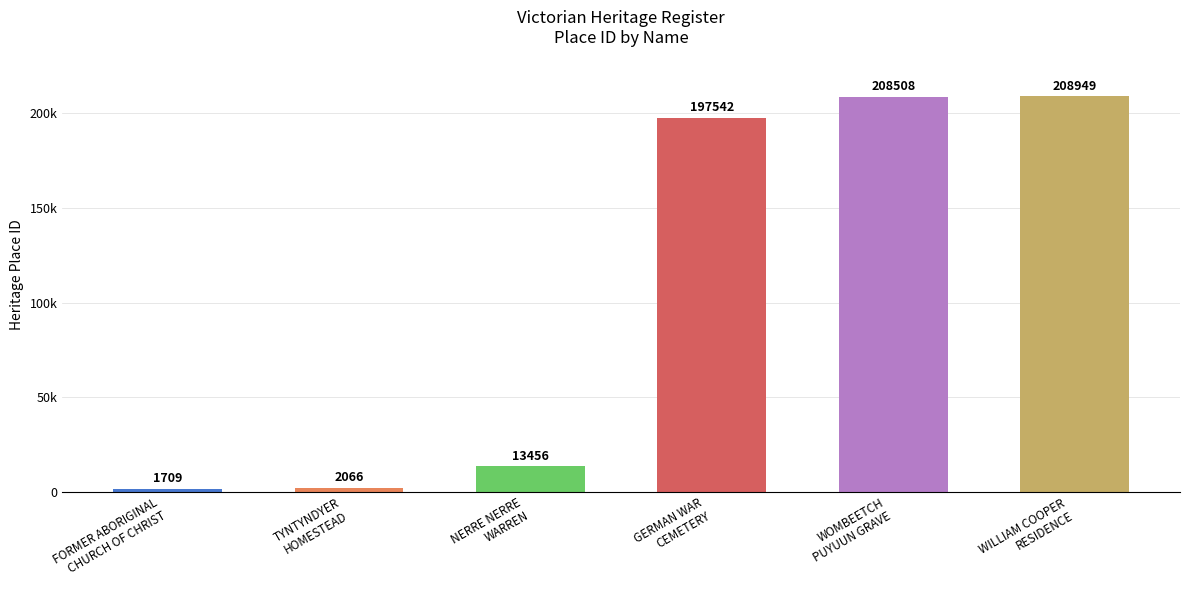

Does the chart contain any negative values?

No